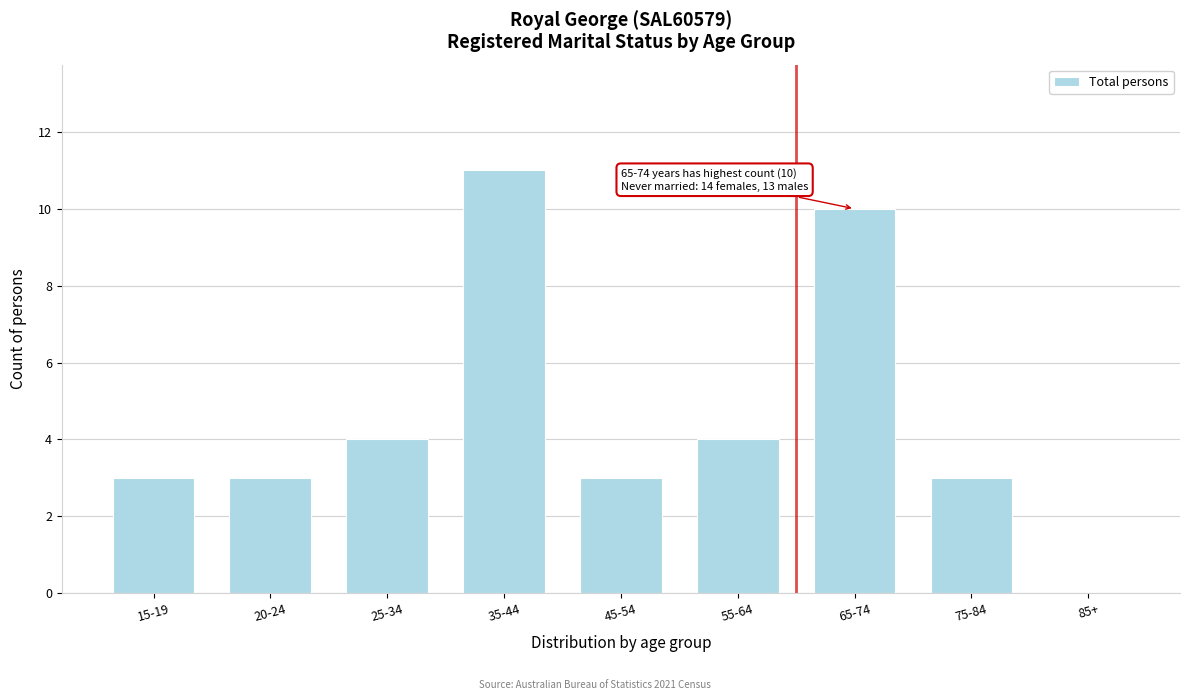

Reading left to right, what are all the values shown in this chart?

15-19=3	20-24=3	25-34=4	35-44=11	45-54=3	55-64=4	65-74=10	75-84=3	85+=0